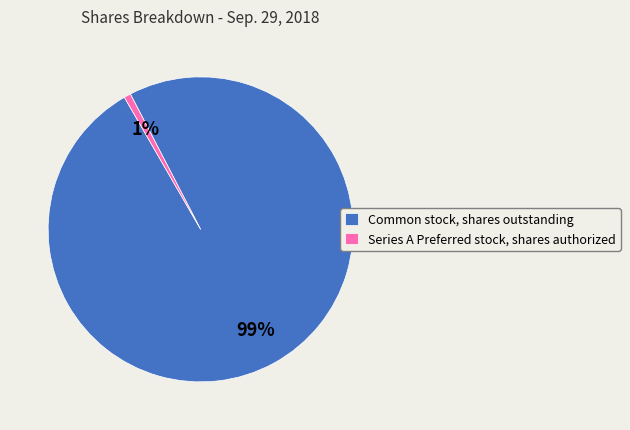

What percentage is the Series A Preferred stock, shares authorized slice, to the nearest percent?

1%